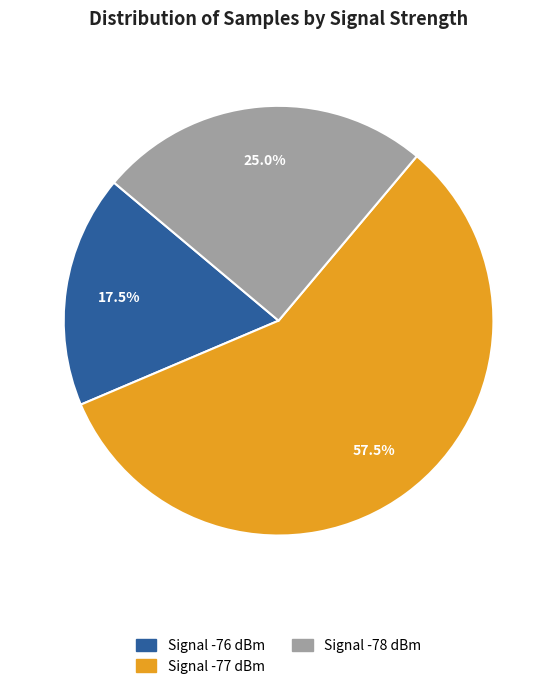

Is there any slice that represents more than half of the pie?

Yes